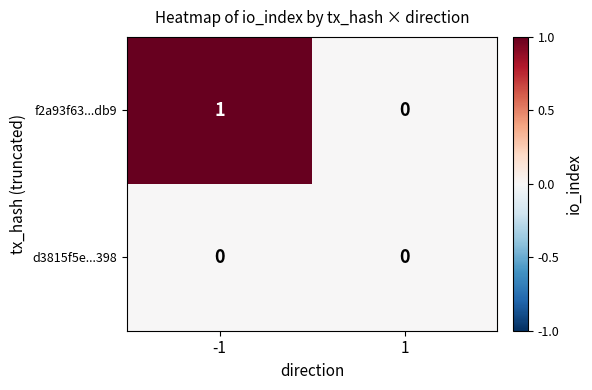

Rank the series by their average value, from lowest to highest.

d3815f5e...398, f2a93f63...db9